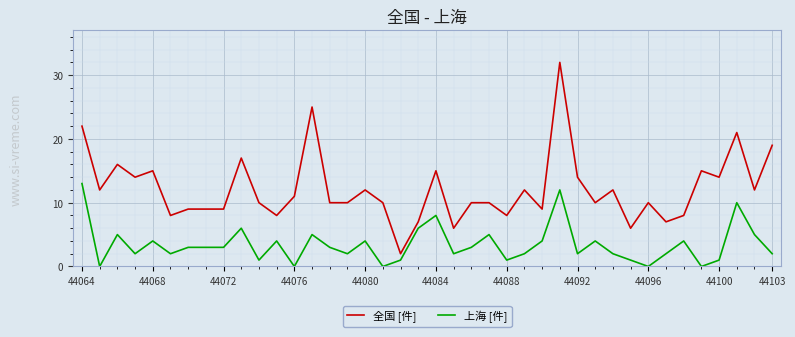

Which series has the largest range (max minus min)?

全国 [件]